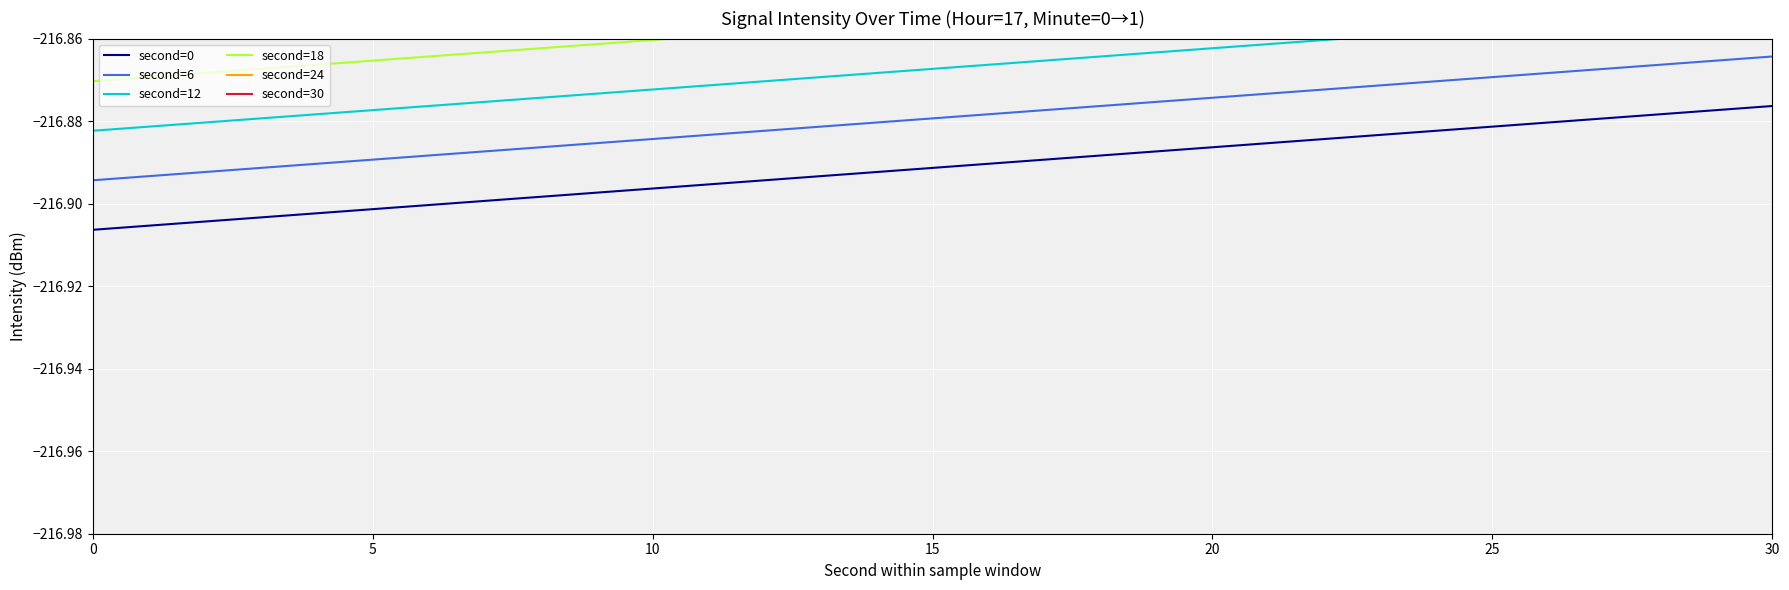

True or false: second=6 and second=0 intersect in this chart.

False